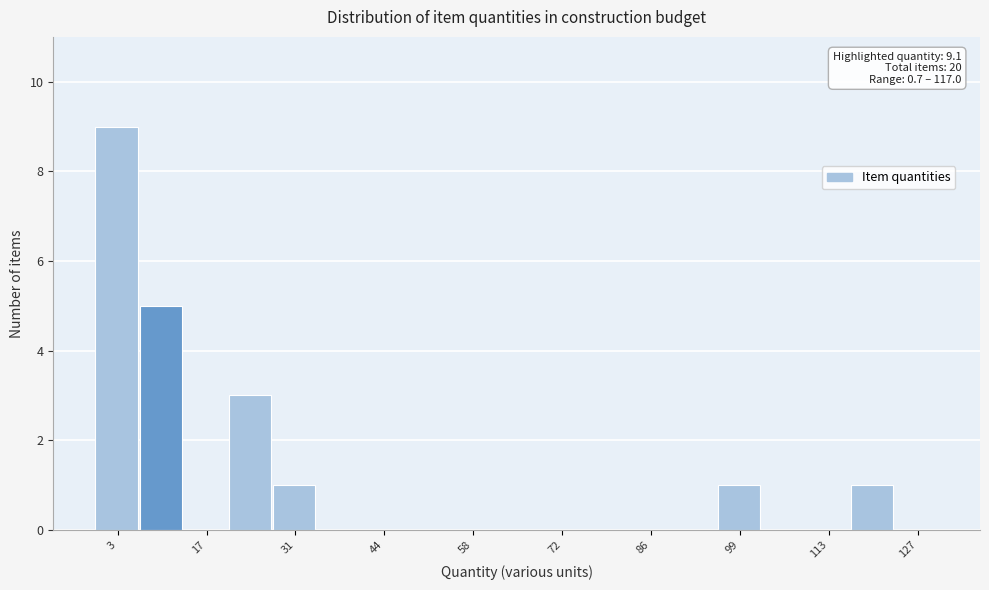

Read against the x-axis, roughly where is the centre of the tallest bar?

4